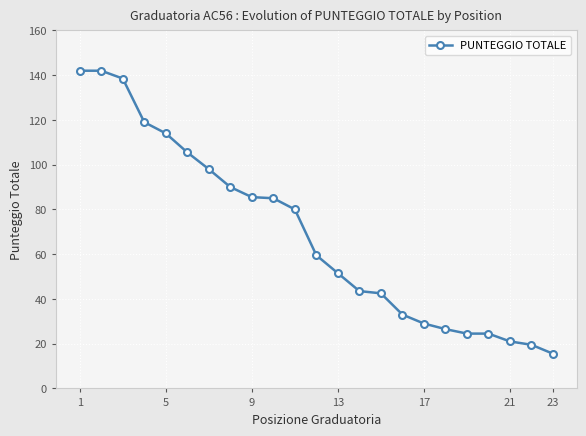

What is the difference between the maximum and minimum values?

126.5